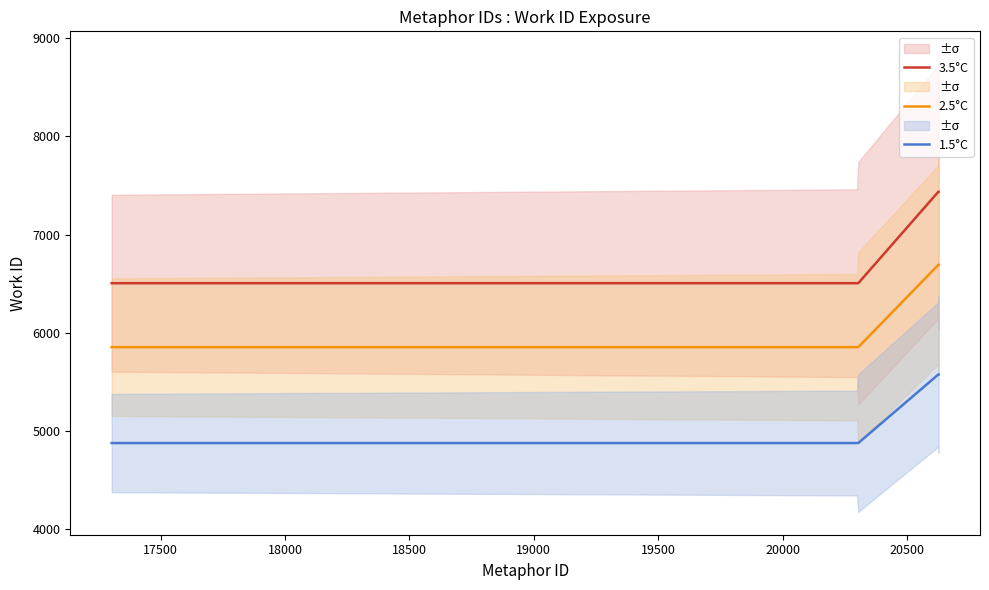

True or false: 3.5°C and 2.5°C intersect in this chart.

False